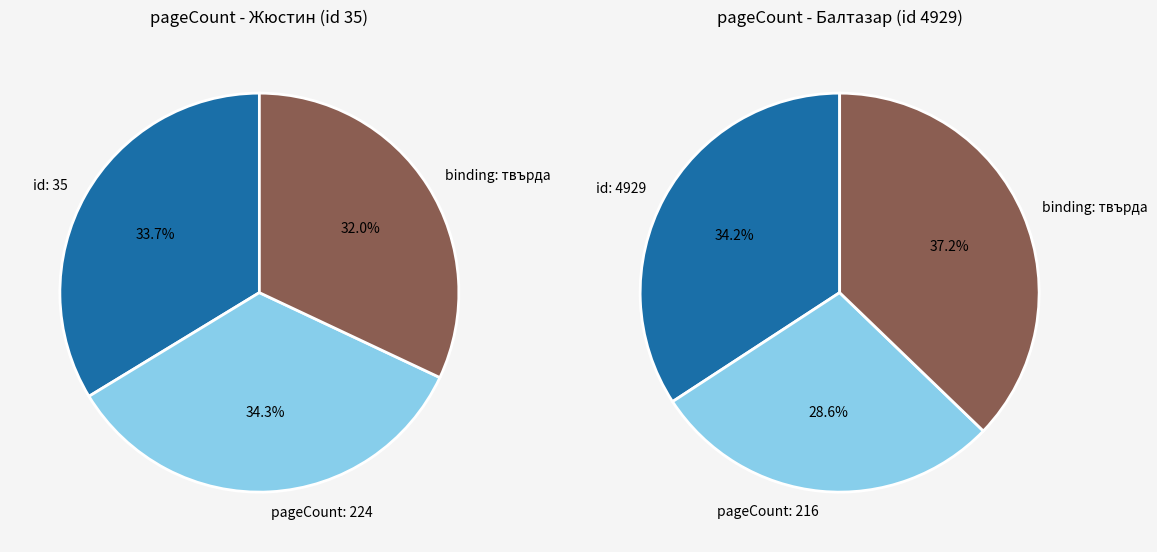

Does 4929 account for over 50% of the chart?

No